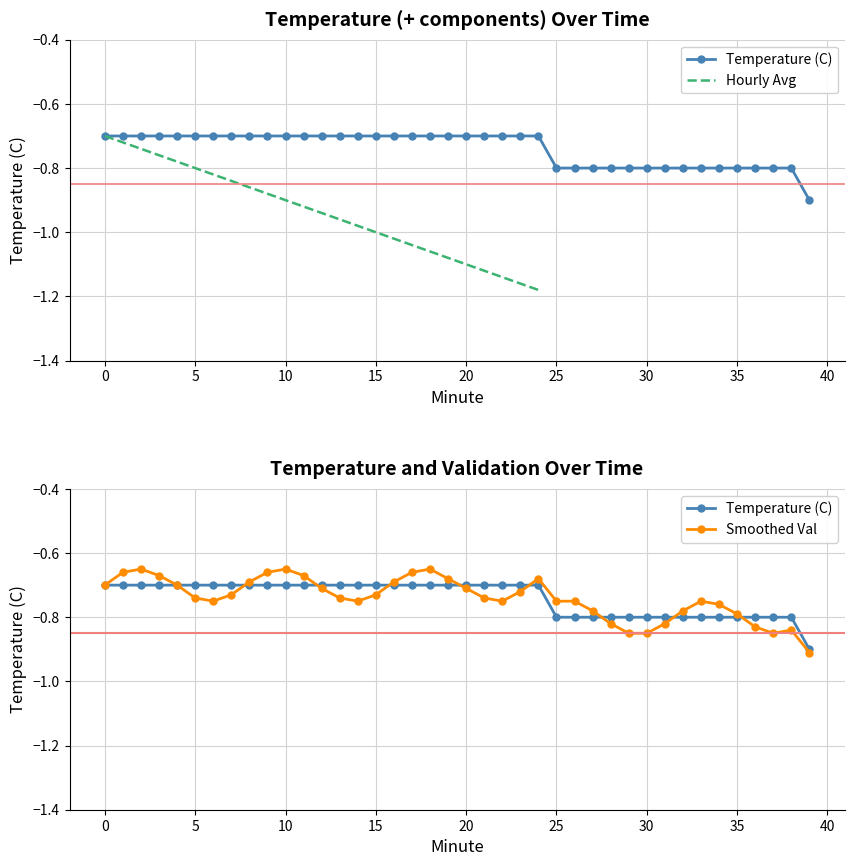

Is this an area chart (filled region under the line)?

No